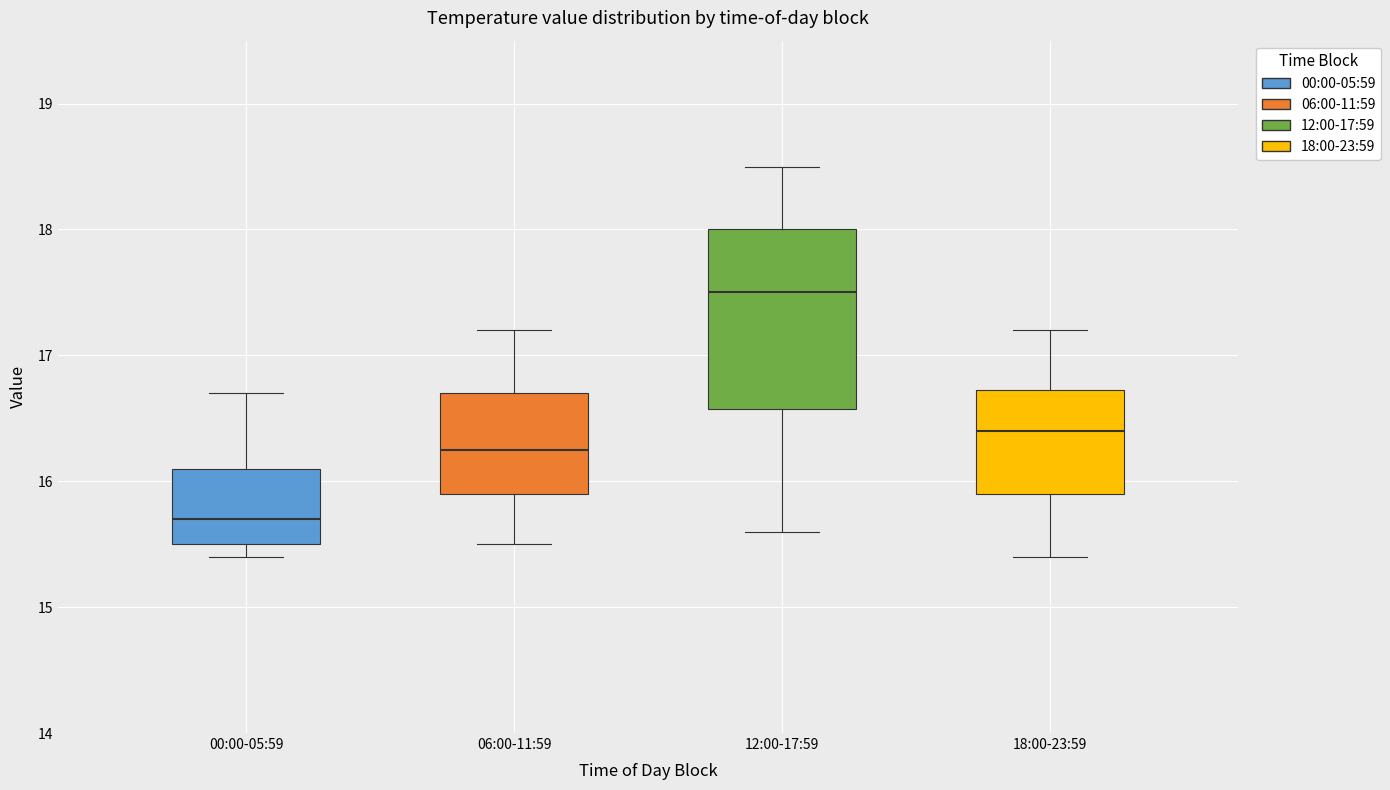

Reading left to right, read every box against the y-axis: the position of its median line, the range the box covers, and the ends of its whiskers. The values are not printed on the chart, so give them approximately, as read against the axis.

00:00-05:59: median 15.7, box 15.5 to 16.1, whiskers 15.4 to 16.7
06:00-11:59: median 16.3, box 15.9 to 16.7, whiskers 15.5 to 17.2
12:00-17:59: median 17.5, box 16.6 to 18.0, whiskers 15.6 to 18.5
18:00-23:59: median 16.4, box 15.9 to 16.7, whiskers 15.4 to 17.2